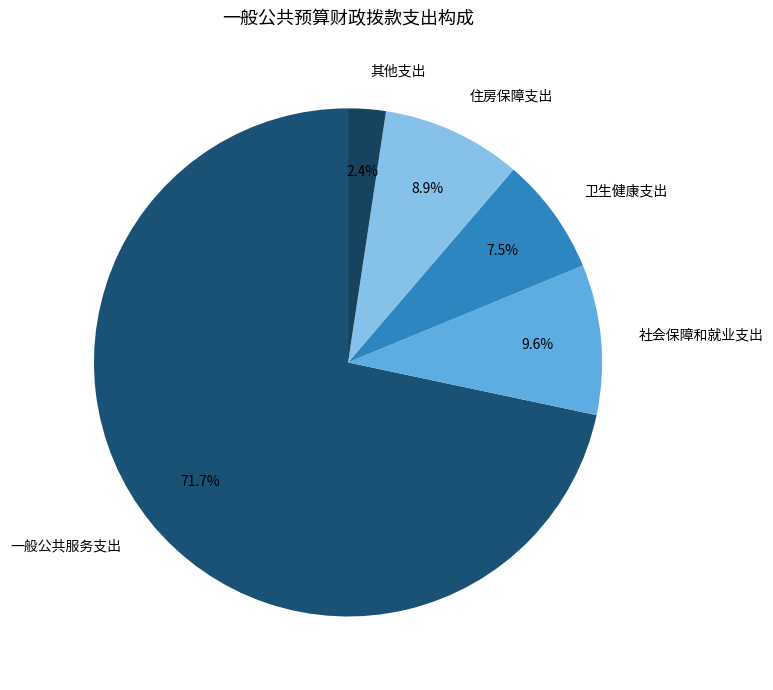

Approximately how many times larger is the value at 卫生健康支出 compared to 一般公共服务支出?

0.1